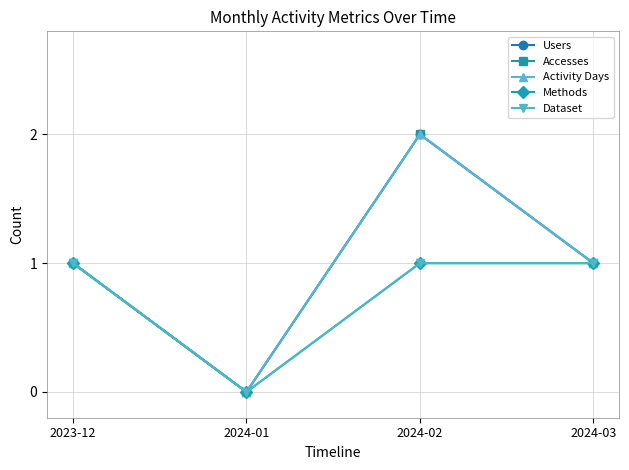

Does the chart have visible grid lines?

Yes